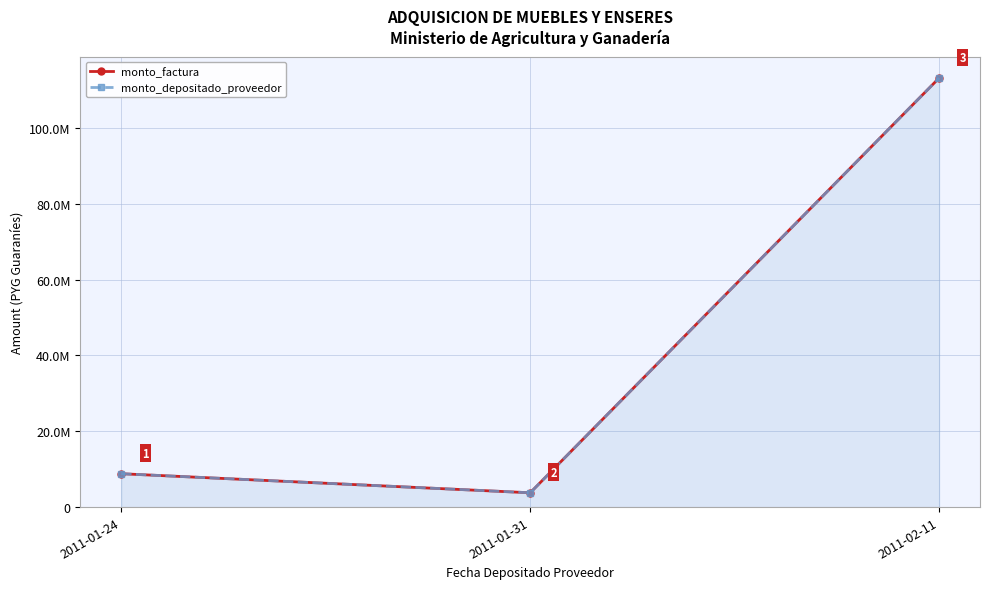

Reading left to right, list all the values displayed in this chart.

monto_factura: 2011-01-24=8799200	2011-01-31=3773800	2011-02-11=113127000
monto_depositado_proveedor: 2011-01-24=8799200	2011-01-31=3773800	2011-02-11=113127000